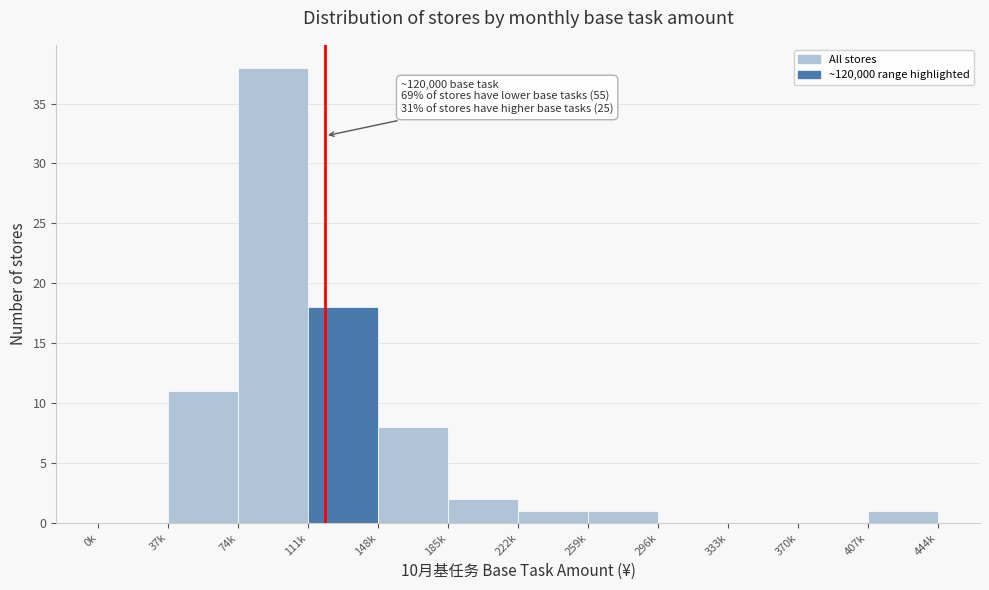

Reading right to left, extract all data points from this chart.

407k=1	370k=0	333k=0	296k=0	259k=1	222k=1	185k=2	148k=8	111k=18	74k=38	37k=11	0k=0